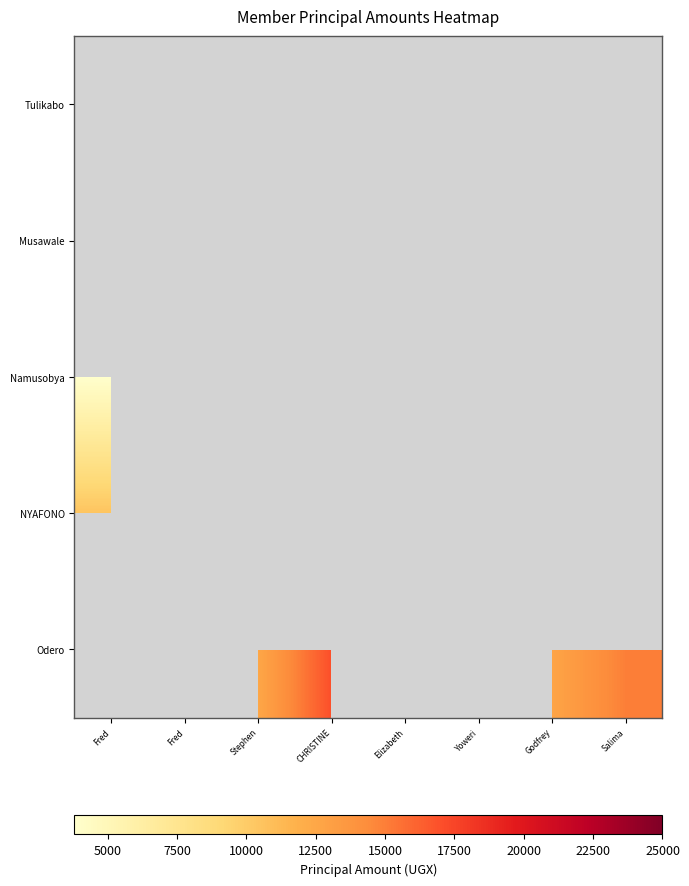

Which label corresponds to the largest value in the chart?

Elizabeth